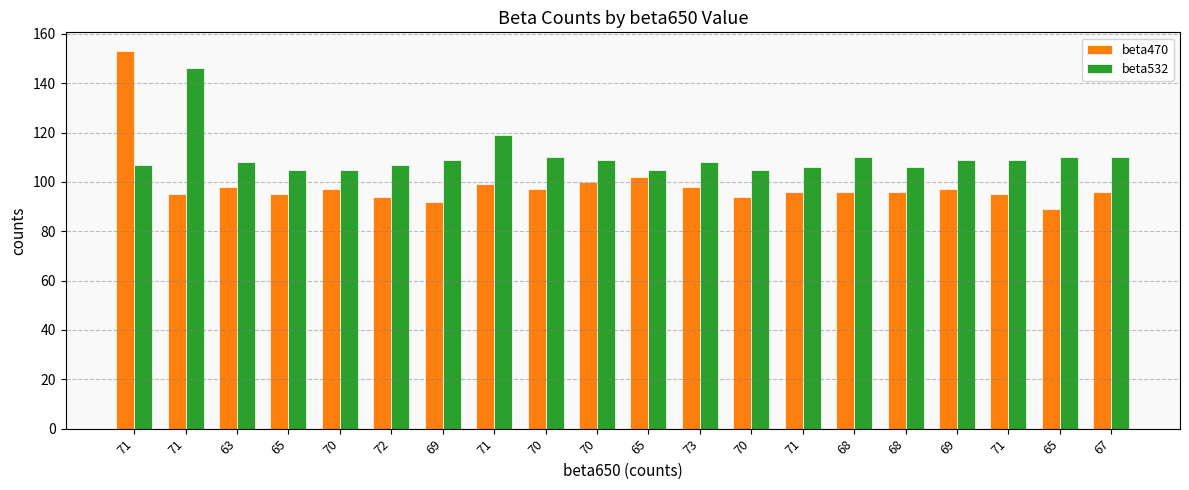

At which label does beta532 first exceed 109?

71